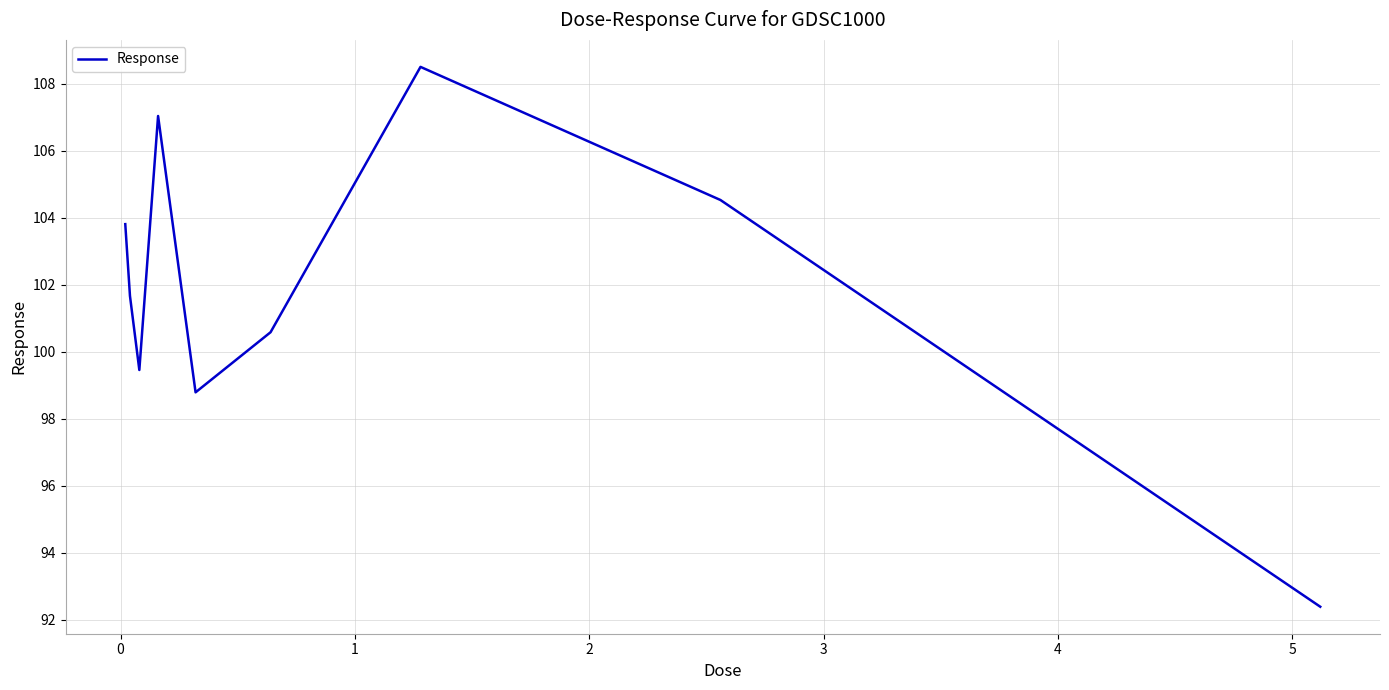

What is the greatest value displayed?

108.5